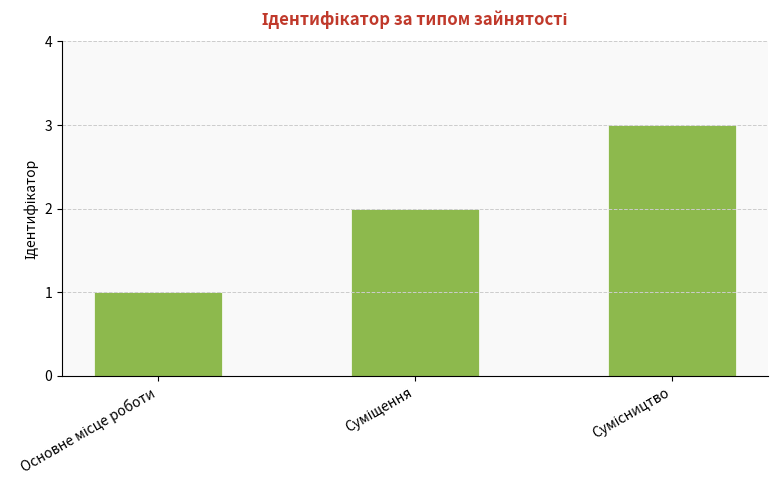

Reading left to right, extract all data points from this chart.

1	2	3